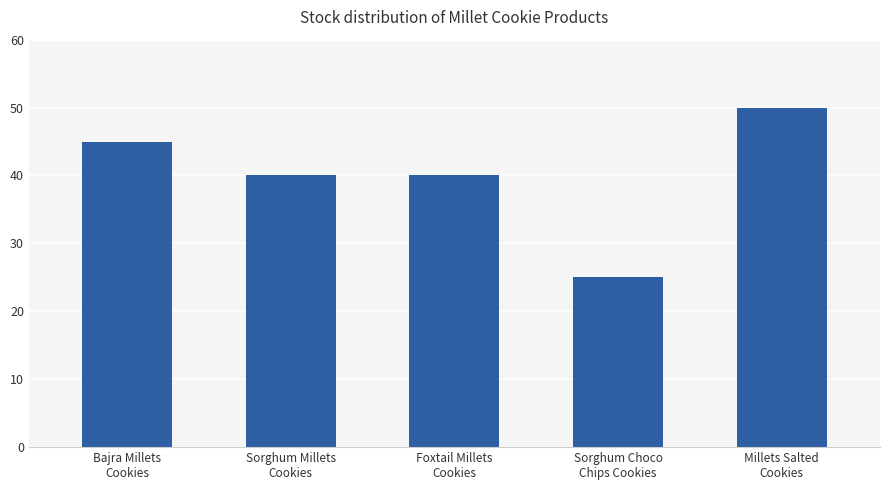

Count the number of data series in this chart.

1